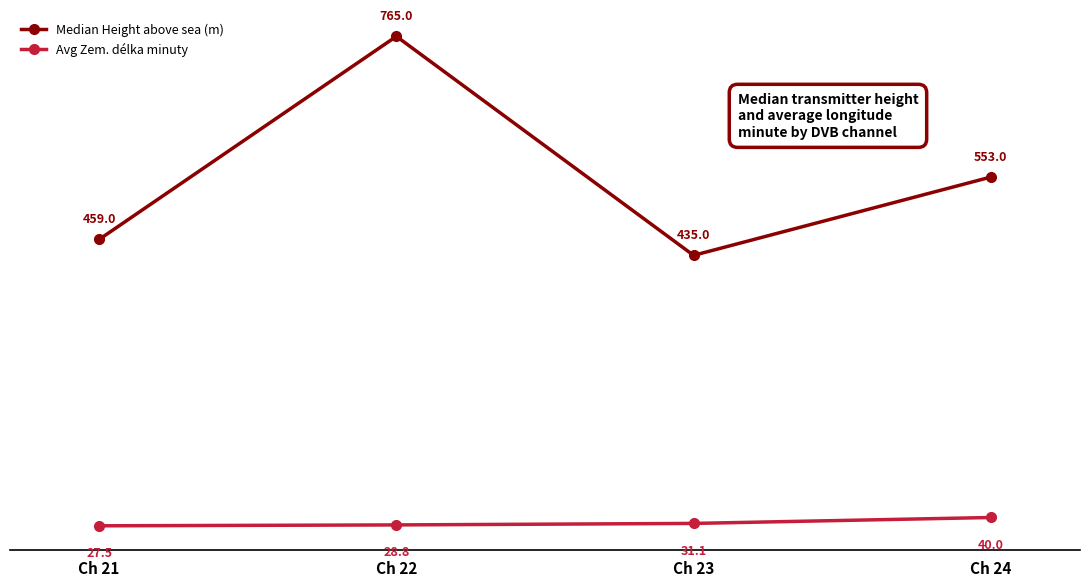

At which label is Median Height above sea (m) closest to 600?

Ch 24